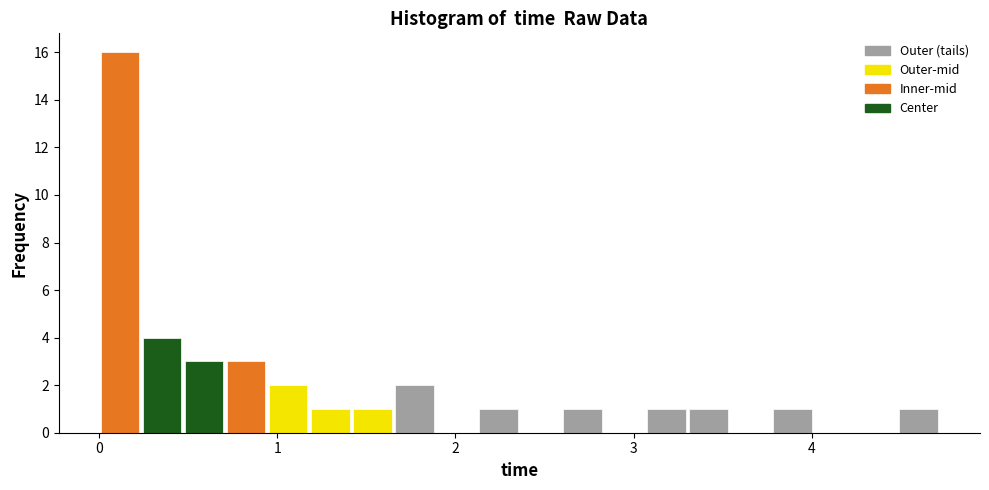

Read against the x-axis, roughly where is the centre of the tallest bar?

0.1